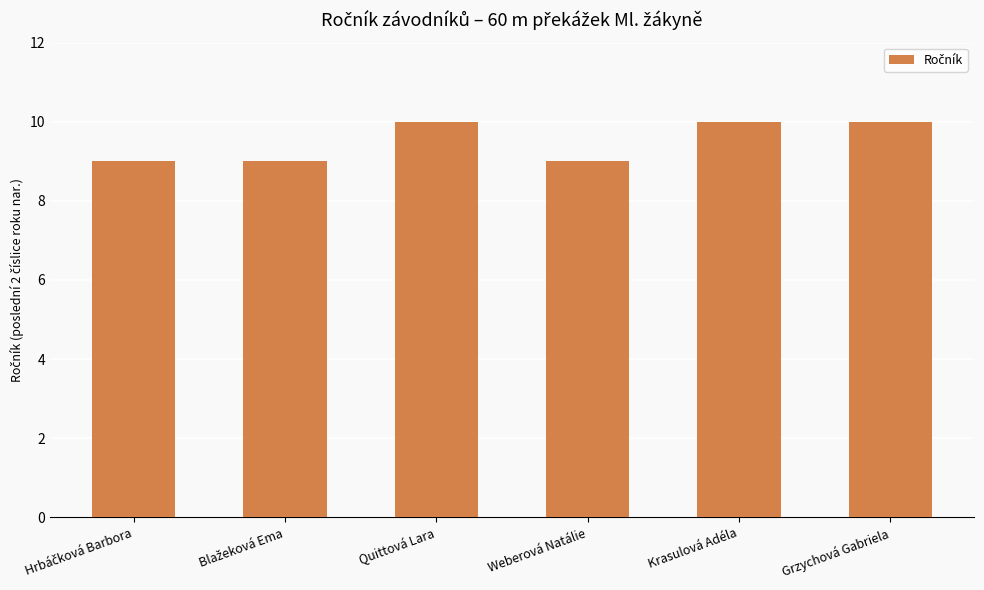

Read the value at Weberová Natálie.

9